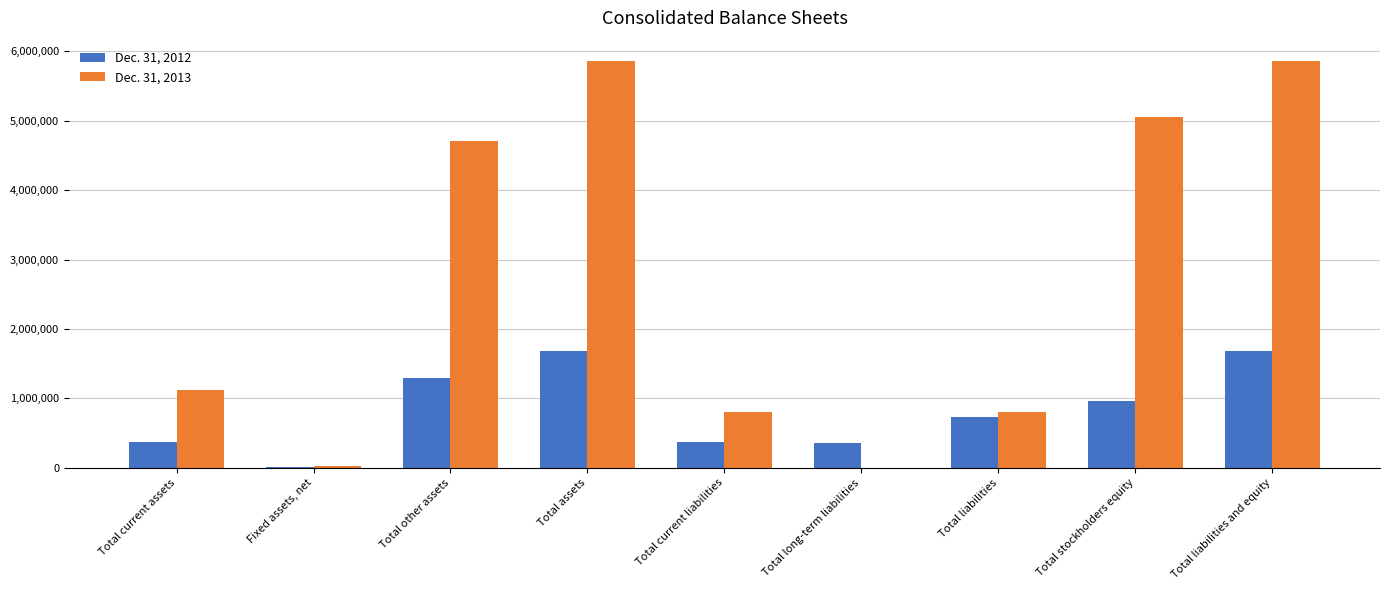

What is the total value across all series at Total long-term liabilities?

361100